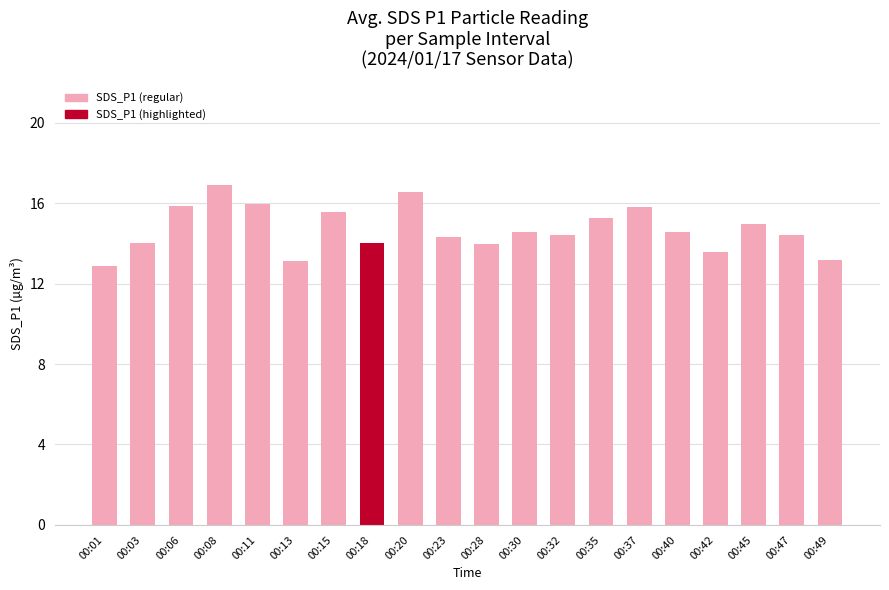

What is the smallest value displayed?

12.9